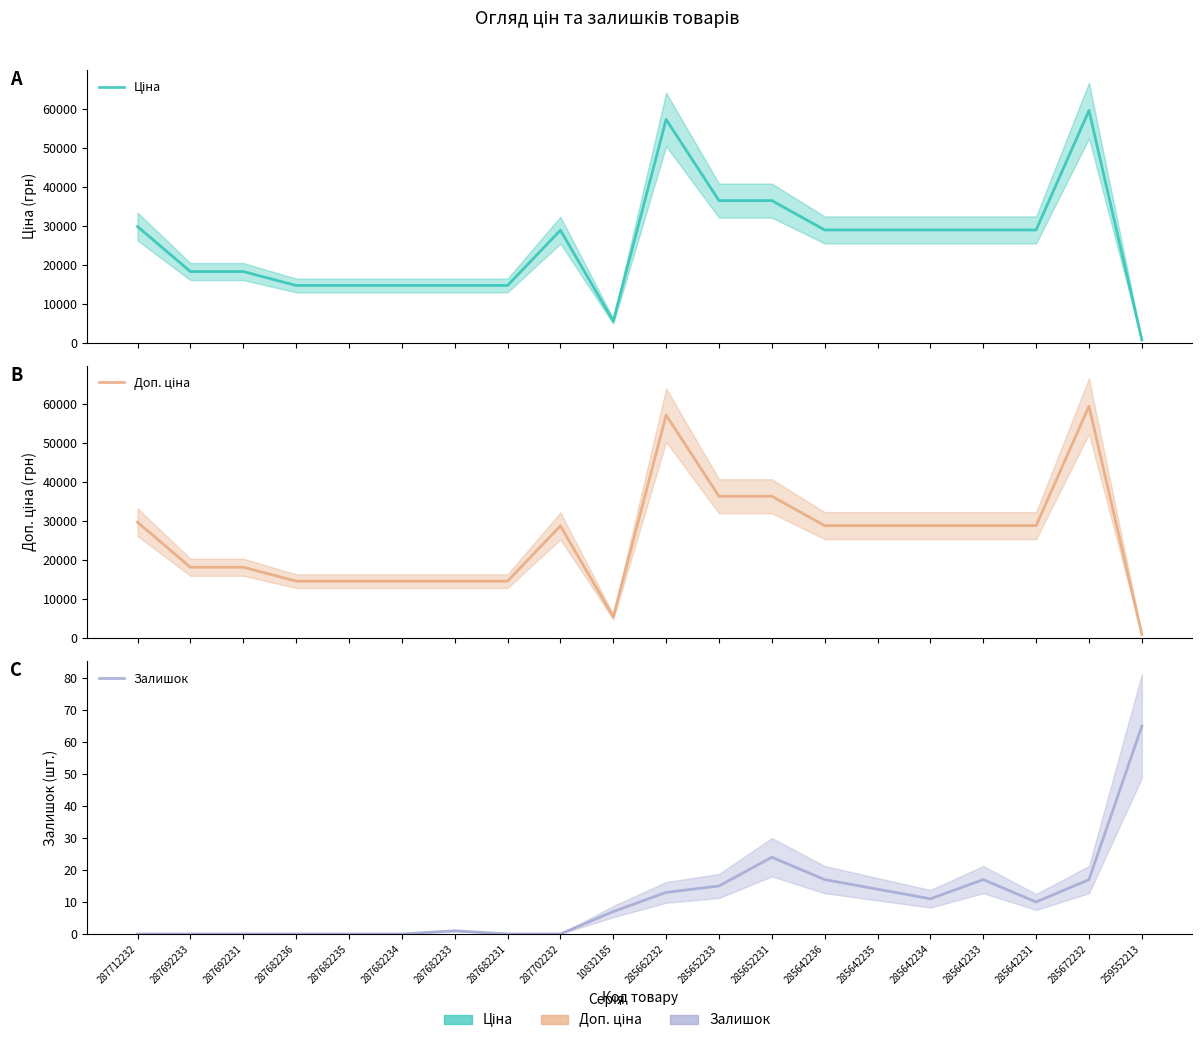

Which series has the largest total across all categories?

Доп. ціна